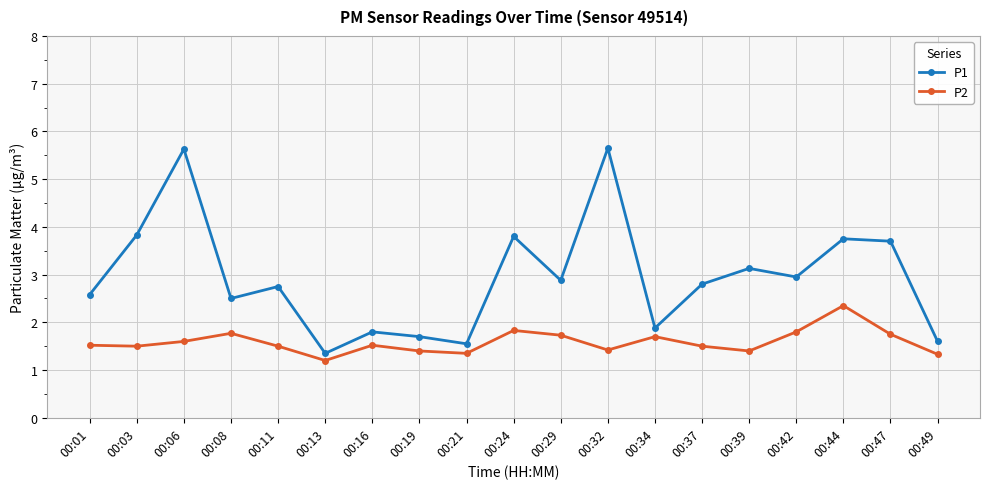

What is the smallest value displayed?

1.2